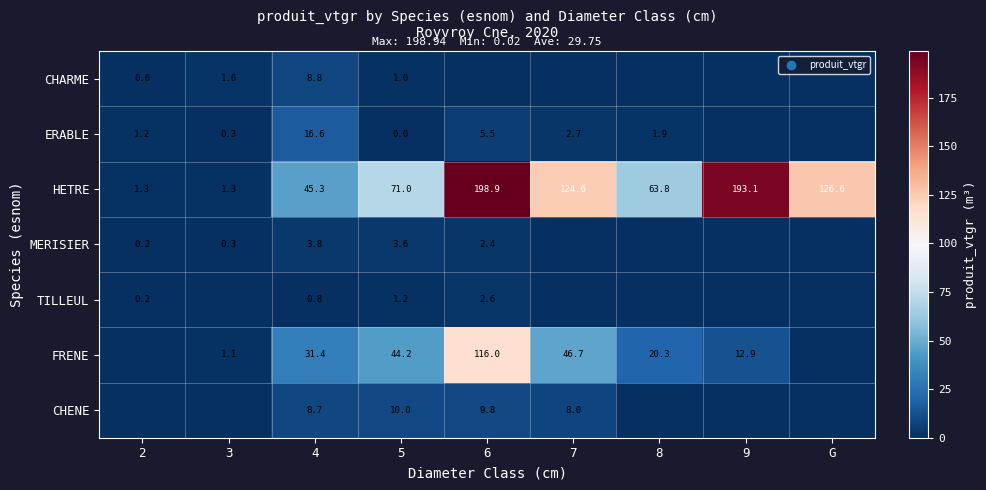

The HETRE series shows 198.9 at 6. True or false?

True